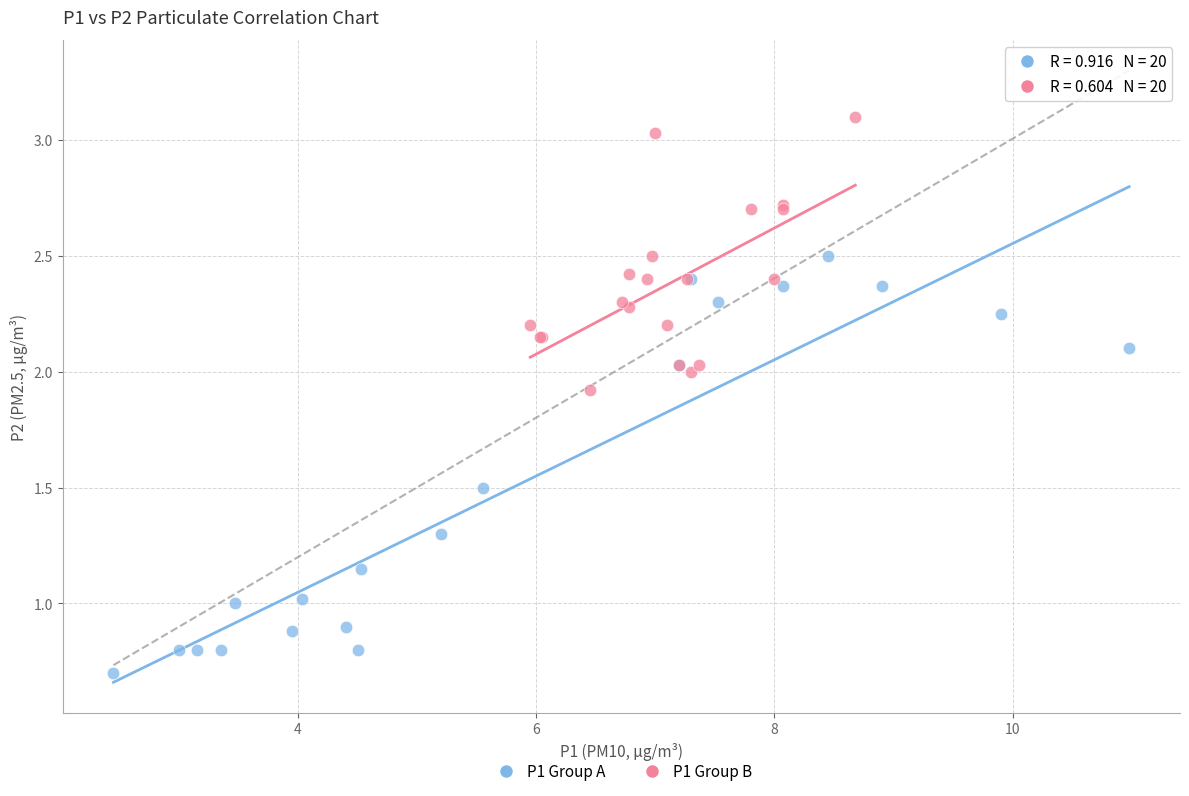

Which series reaches the minimum Y coordinate?

P1 Group A